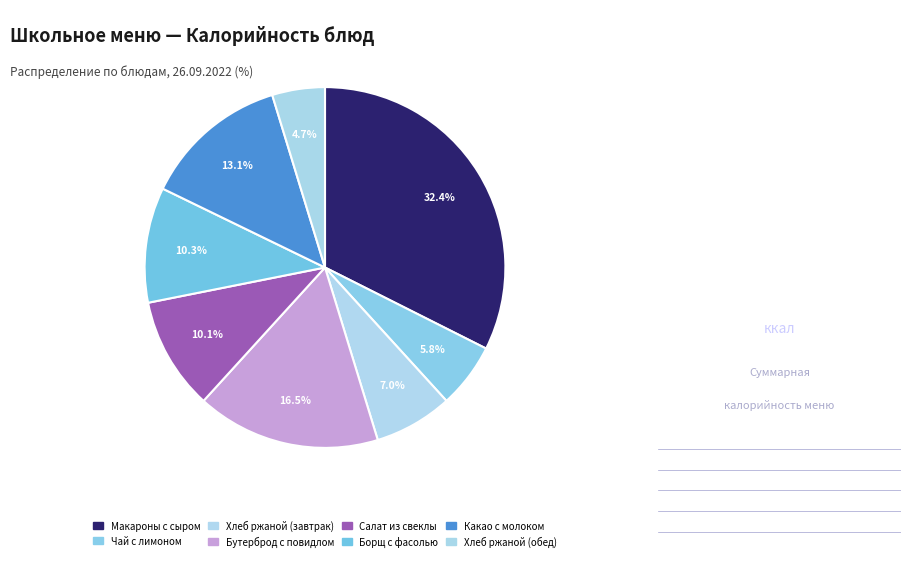

How many segments does this pie chart have?

8